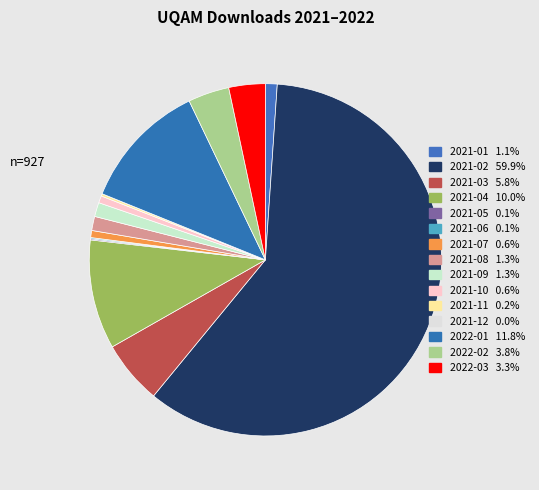

Which category accounts for the majority?

2021-02